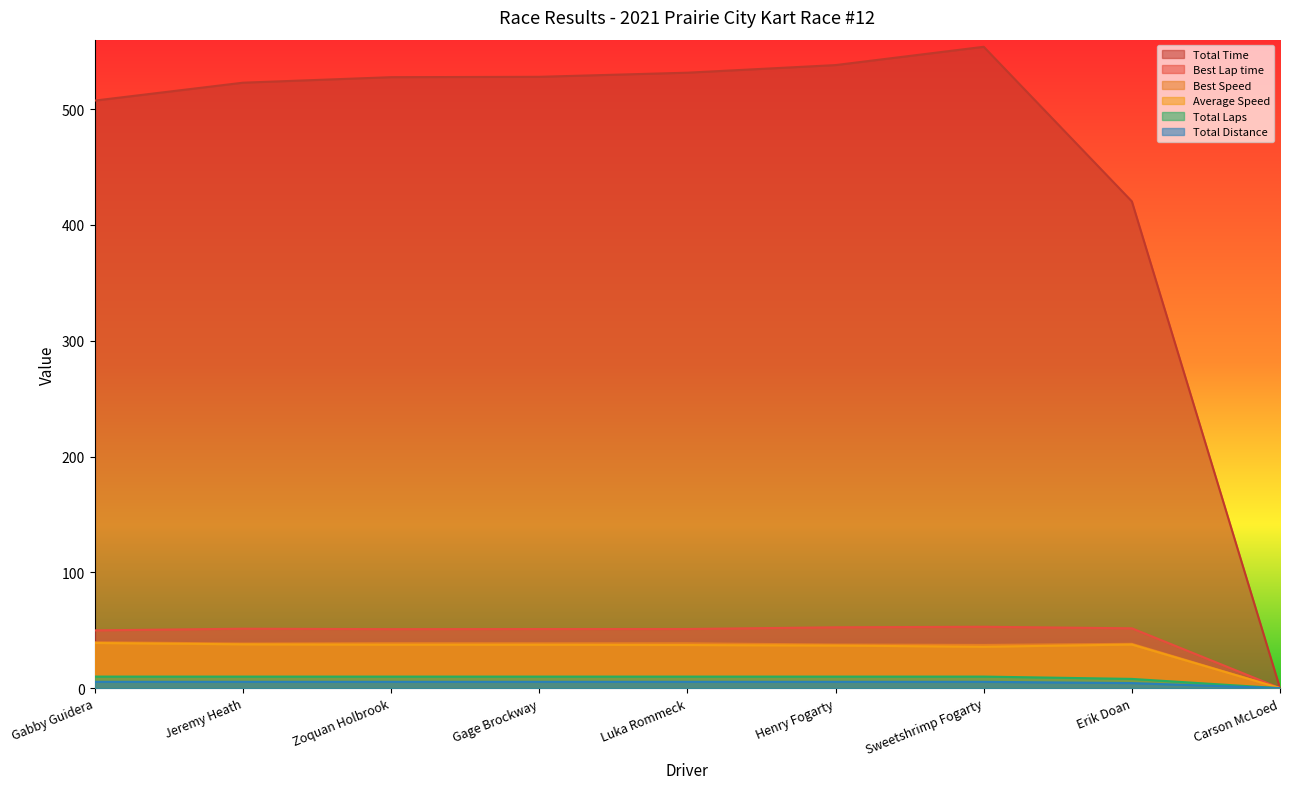

How many positive values does the Best Speed series have?

8